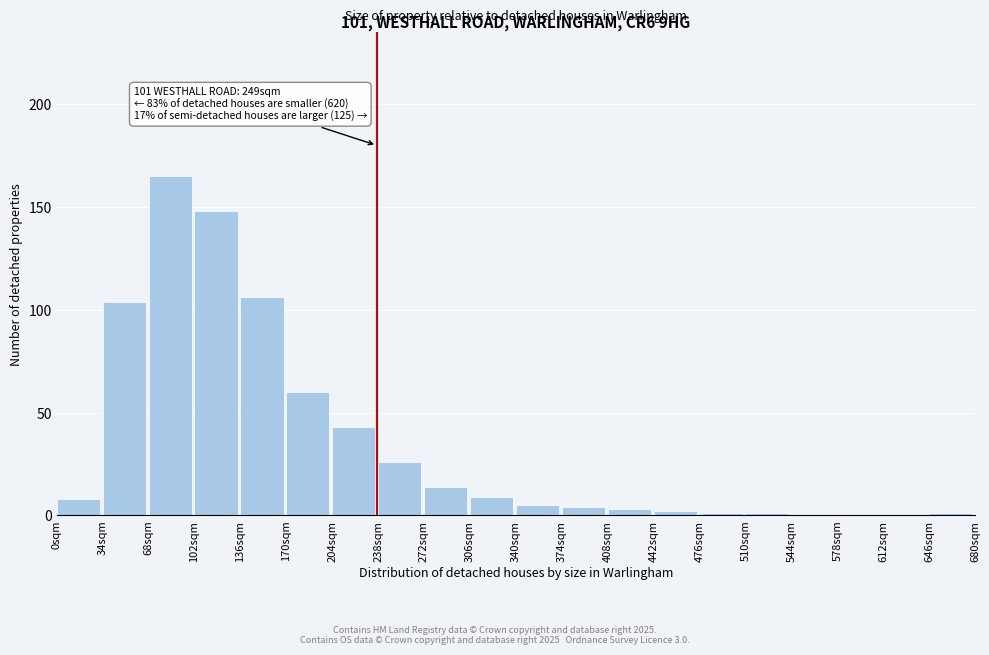

Reading right to left, transcribe all the data shown in this chart.

646sqm=1	612sqm=0	578sqm=0	544sqm=0	510sqm=1	476sqm=1	442sqm=2	408sqm=3	374sqm=4	340sqm=5	306sqm=9	272sqm=14	238sqm=26	204sqm=43	170sqm=60	136sqm=106	102sqm=148	68sqm=165	34sqm=104	0sqm=8